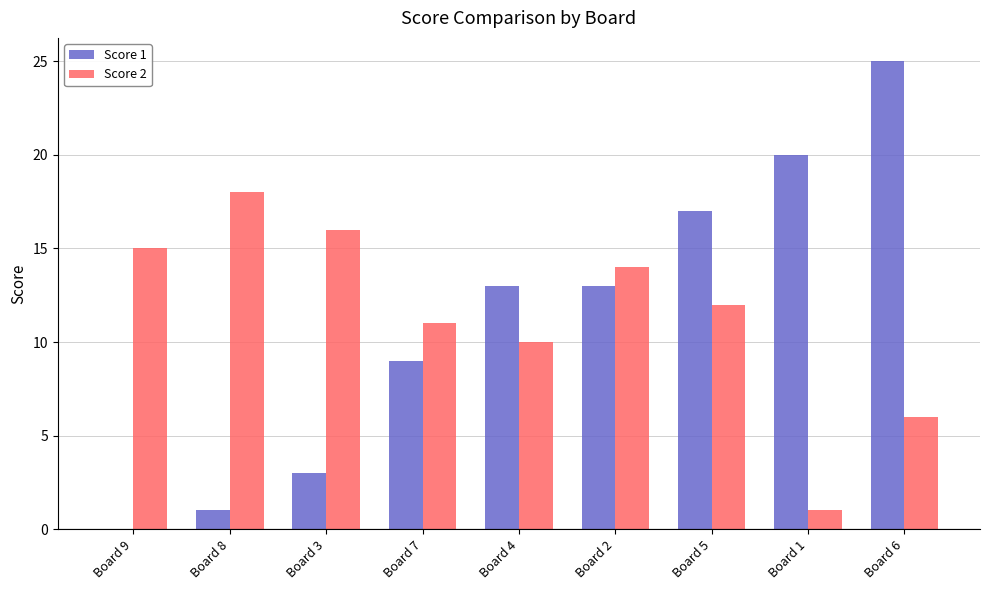

Which category has the highest value in the Score 1 series?

Board 6